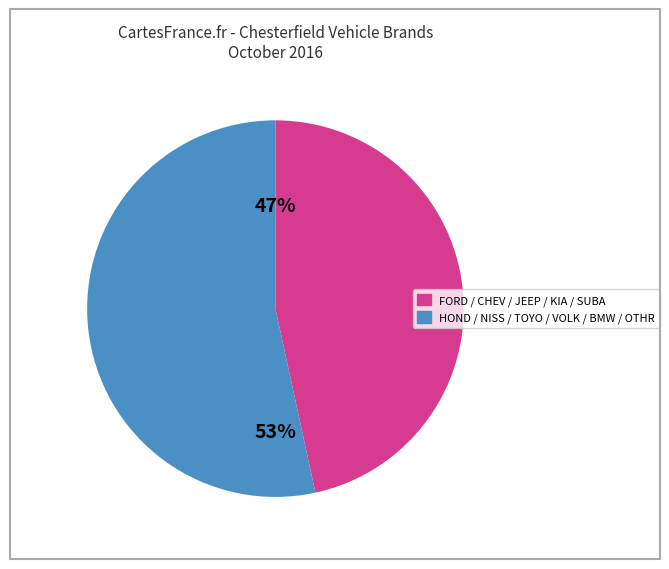

Is there any slice that represents more than half of the pie?

Yes